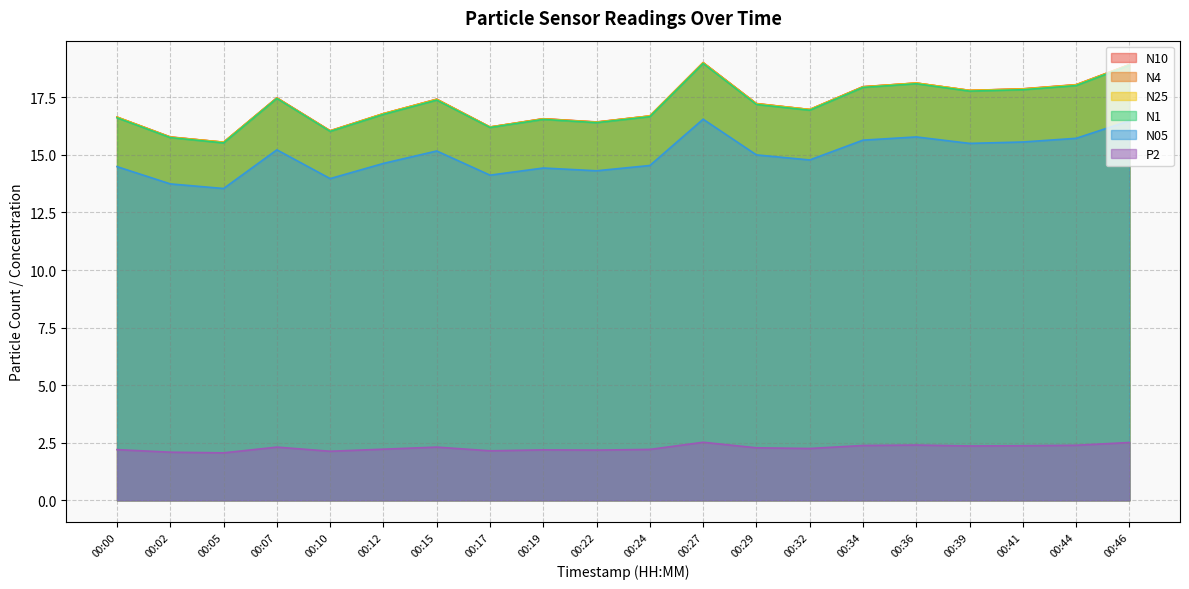

What is the sum of the P2 values at 00:41 and 00:19?

4.6